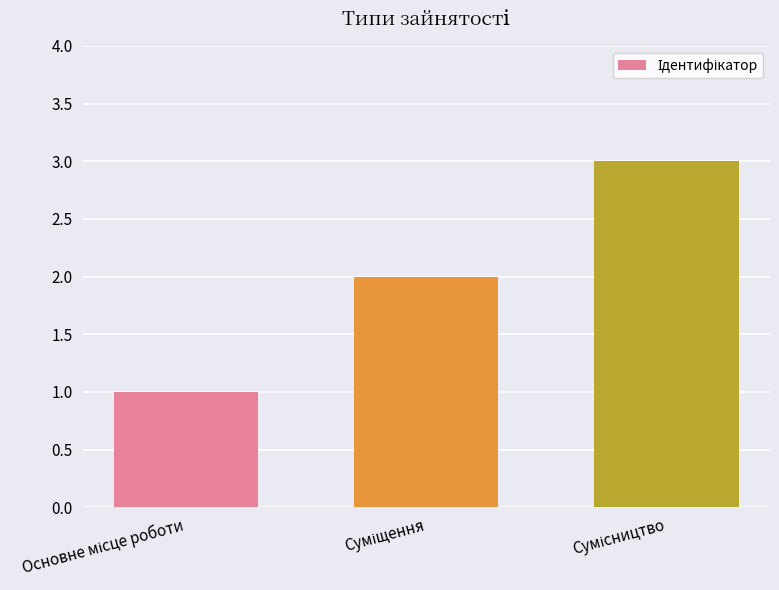

How many bars are there in total?

3